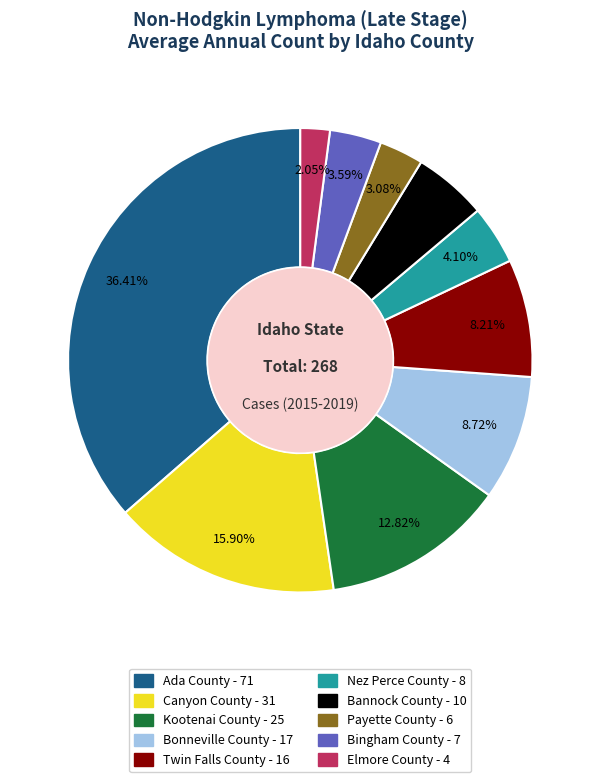

To the nearest percent, what is the combined percentage of Bonneville County and Canyon County?

25%